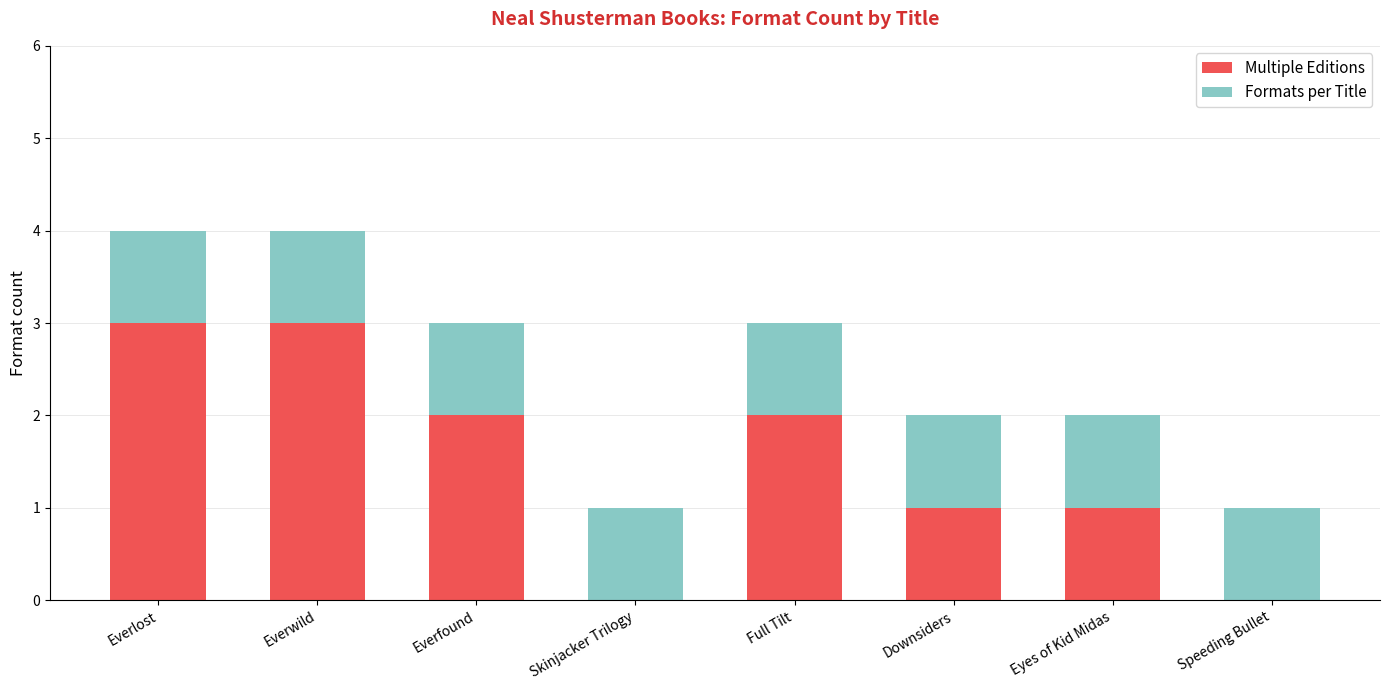

What is the total value across all series at Everfound?

3